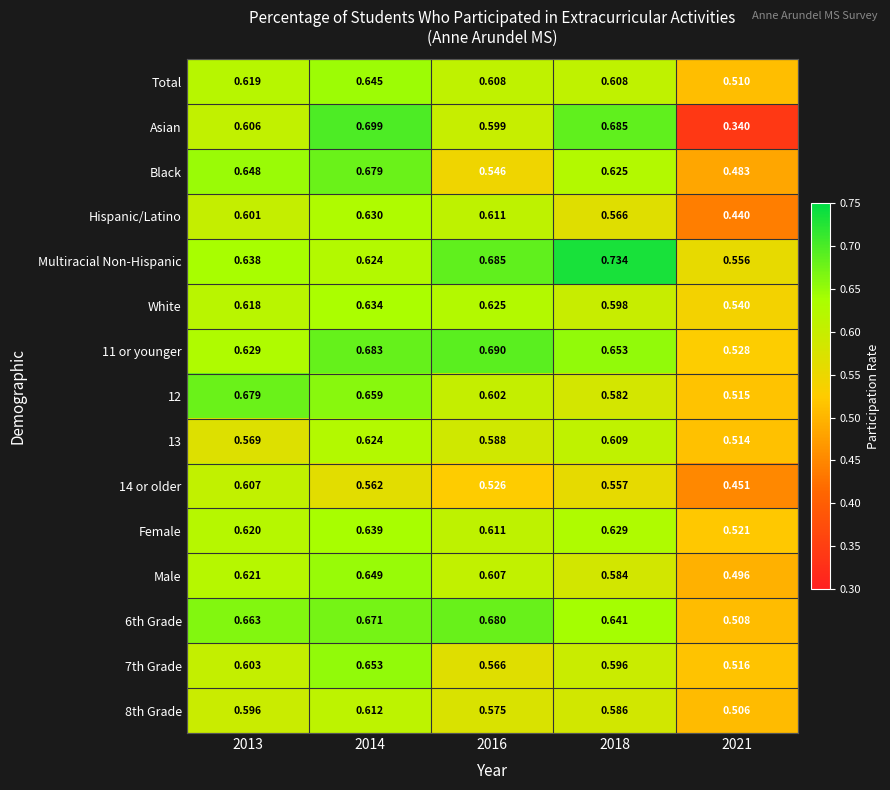

Which series changed the most between 2013 and 2014?

Asian